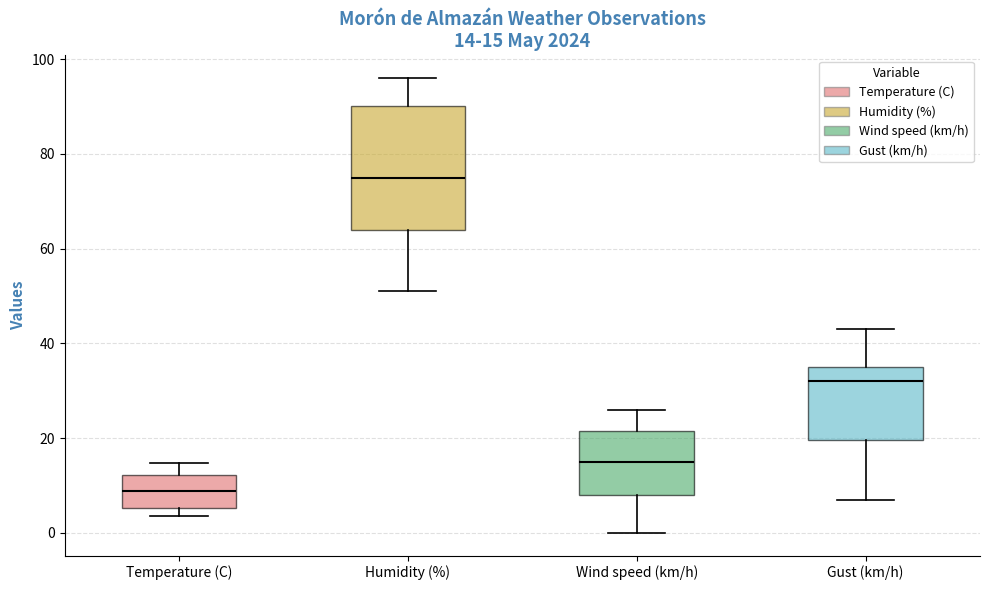

Which box's median line is the lowest?

Temperature (C)